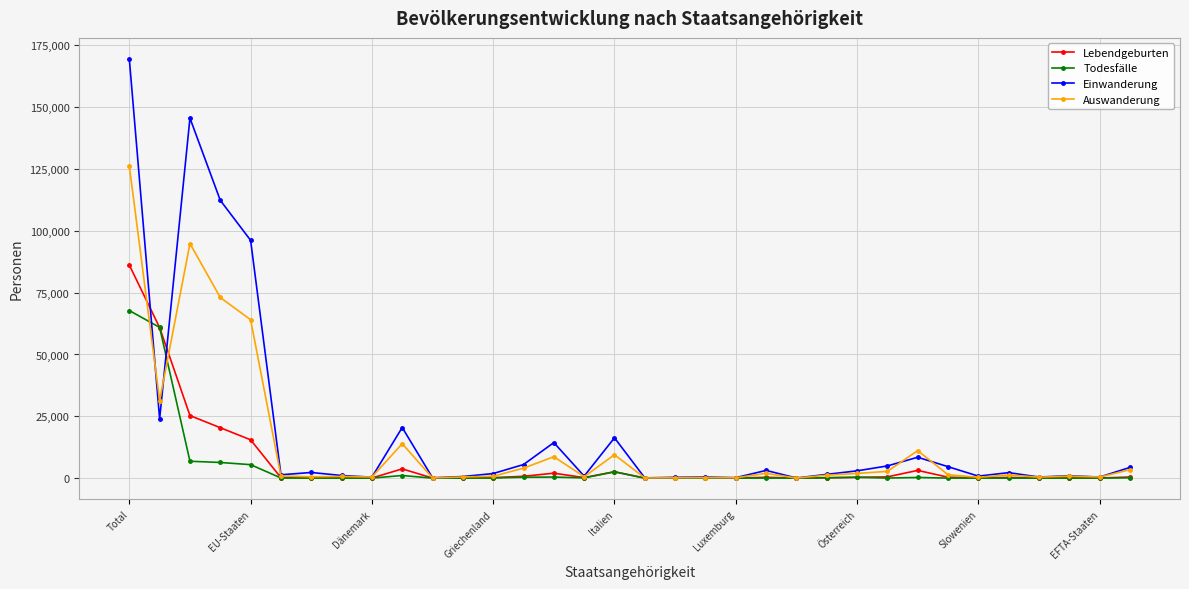

Which series has the largest range (max minus min)?

Einwanderung